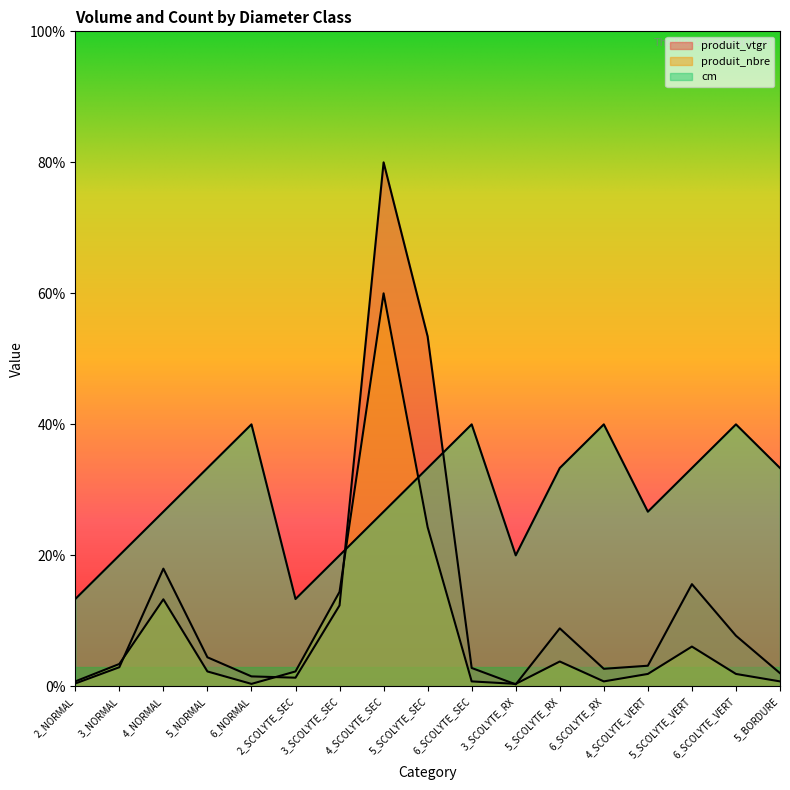

What is the label of the 5th point from the left?

6_NORMAL